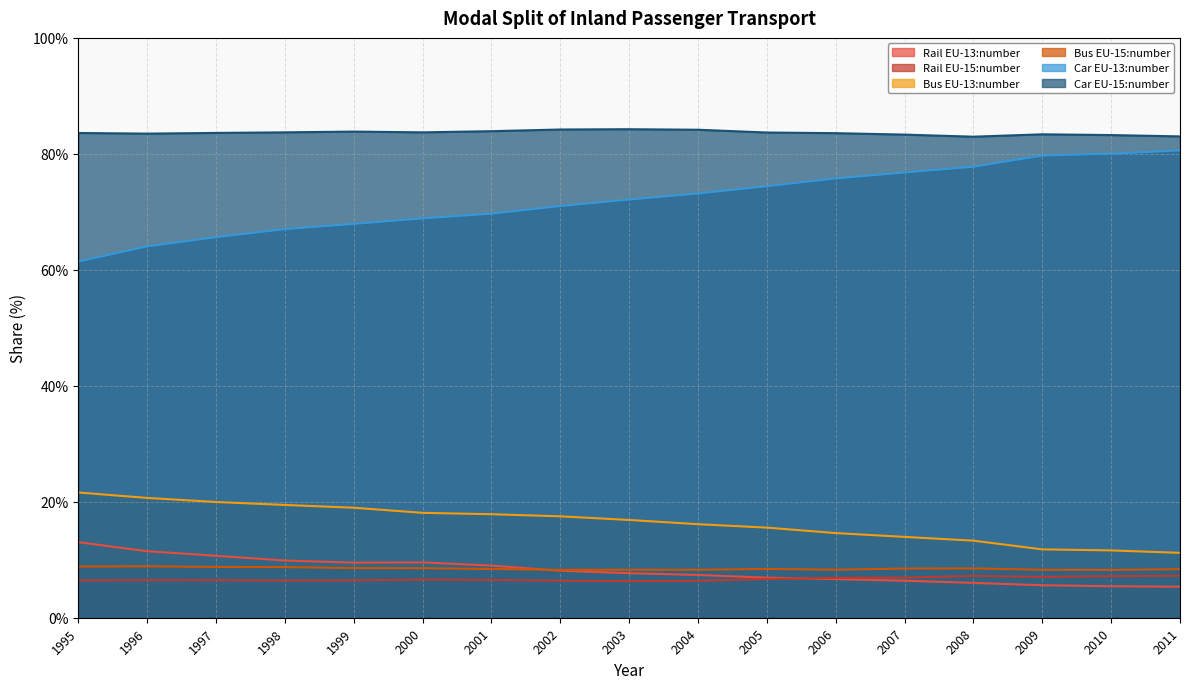

How many interior local peaks does the Car EU-15:number series have?

3